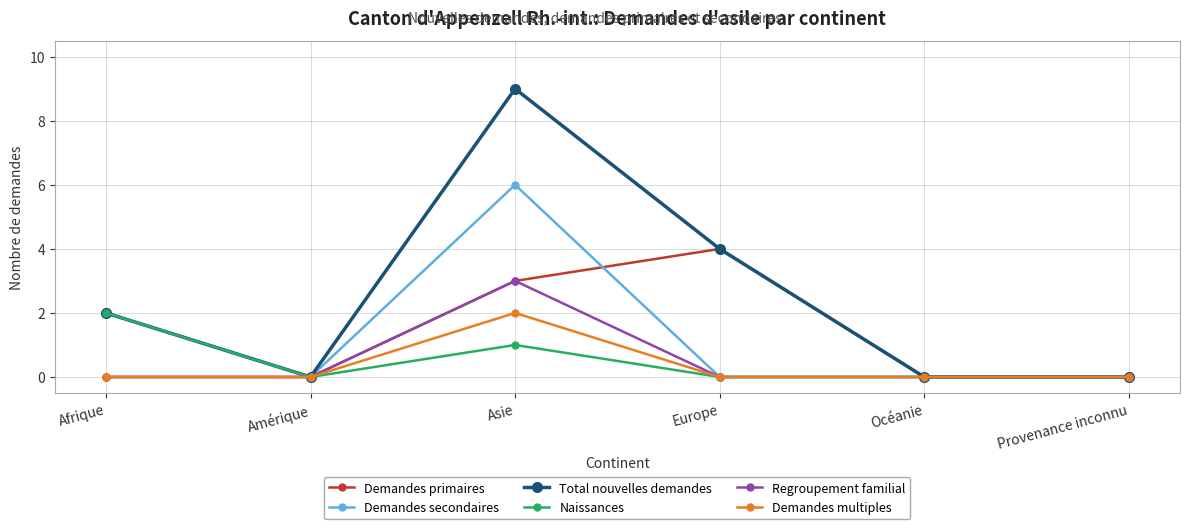

Which series has the widest spread of values?

Total nouvelles demandes